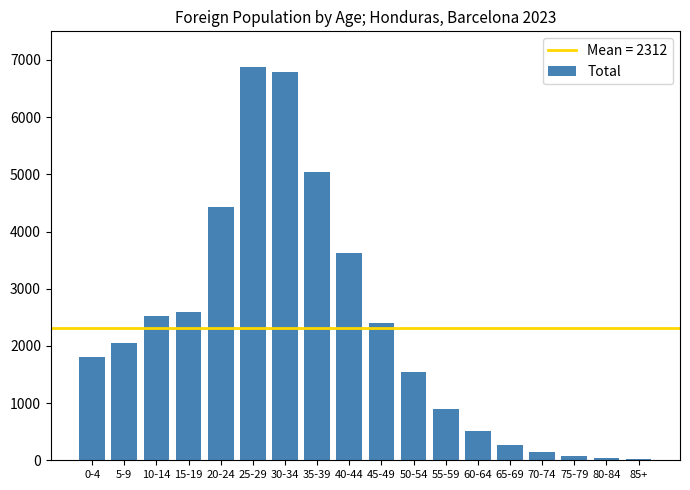

What is the greatest value displayed?

6883